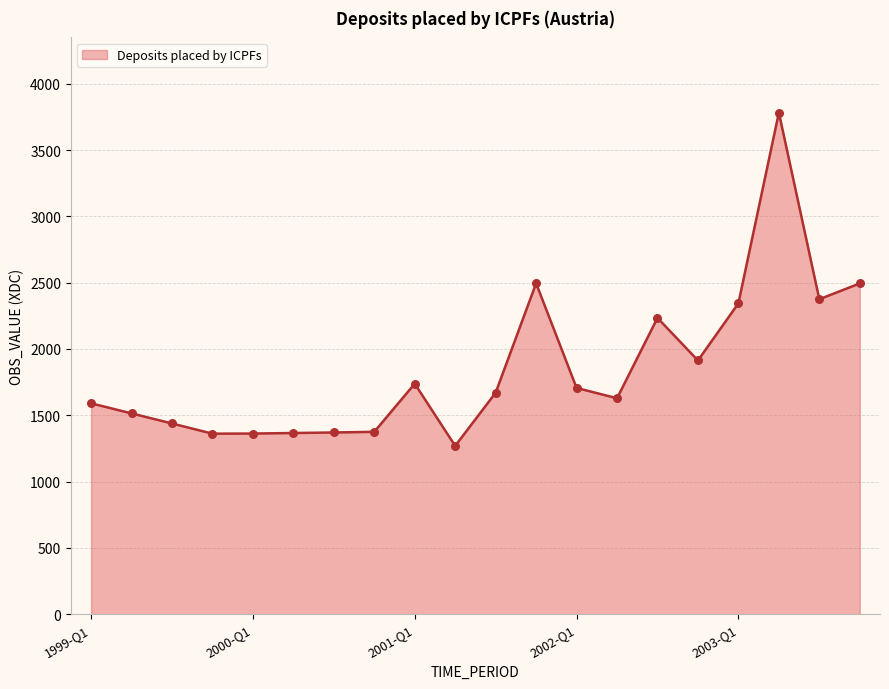

What is the difference between the maximum and minimum values?

2513